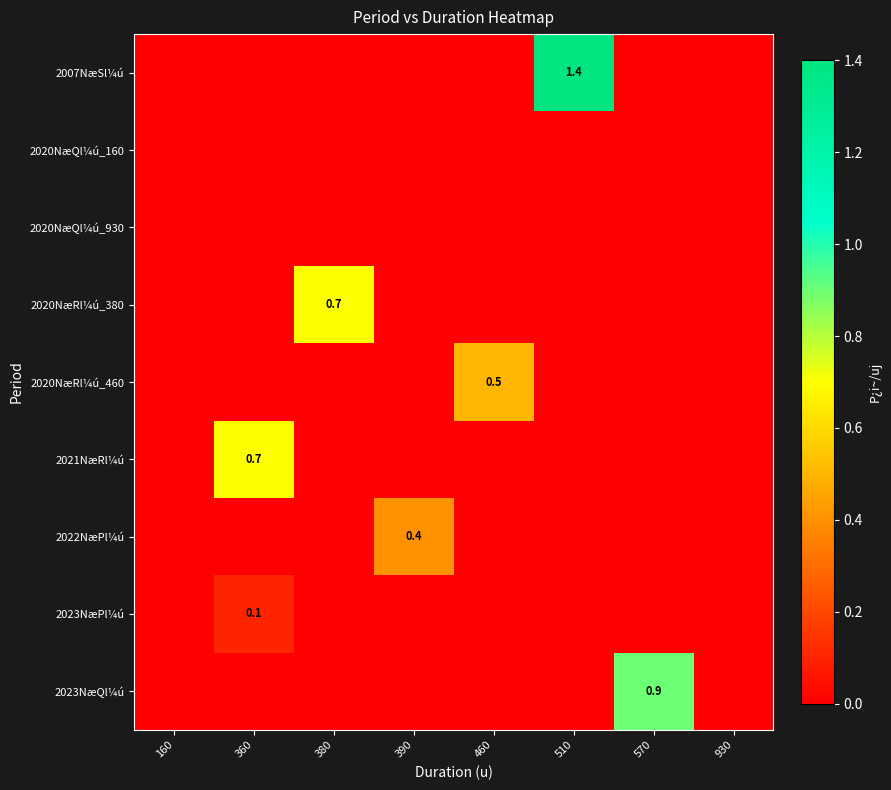

List the labels in order of 2020NæQl¼ú_930 value, smallest first.

160, 360, 380, 390, 460, 510, 570, 930